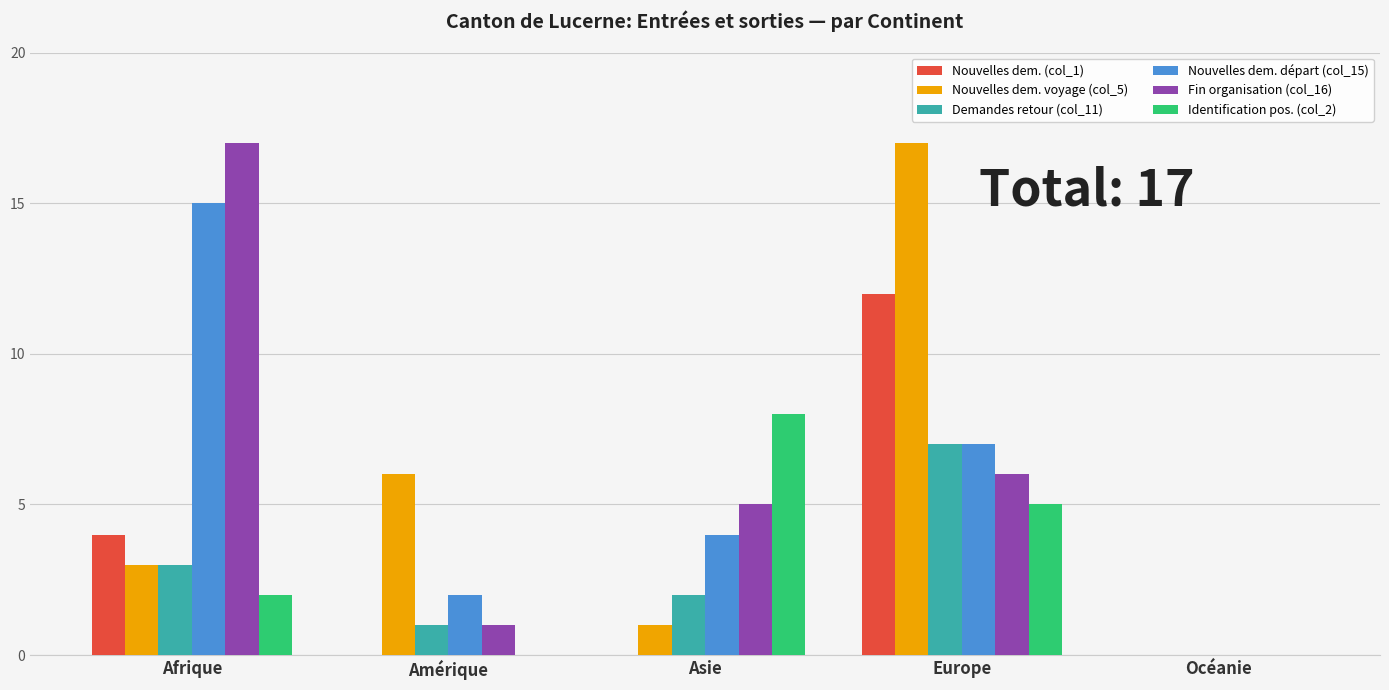

The value of Fin organisation (col_16) at Asie is 5. True or false?

True